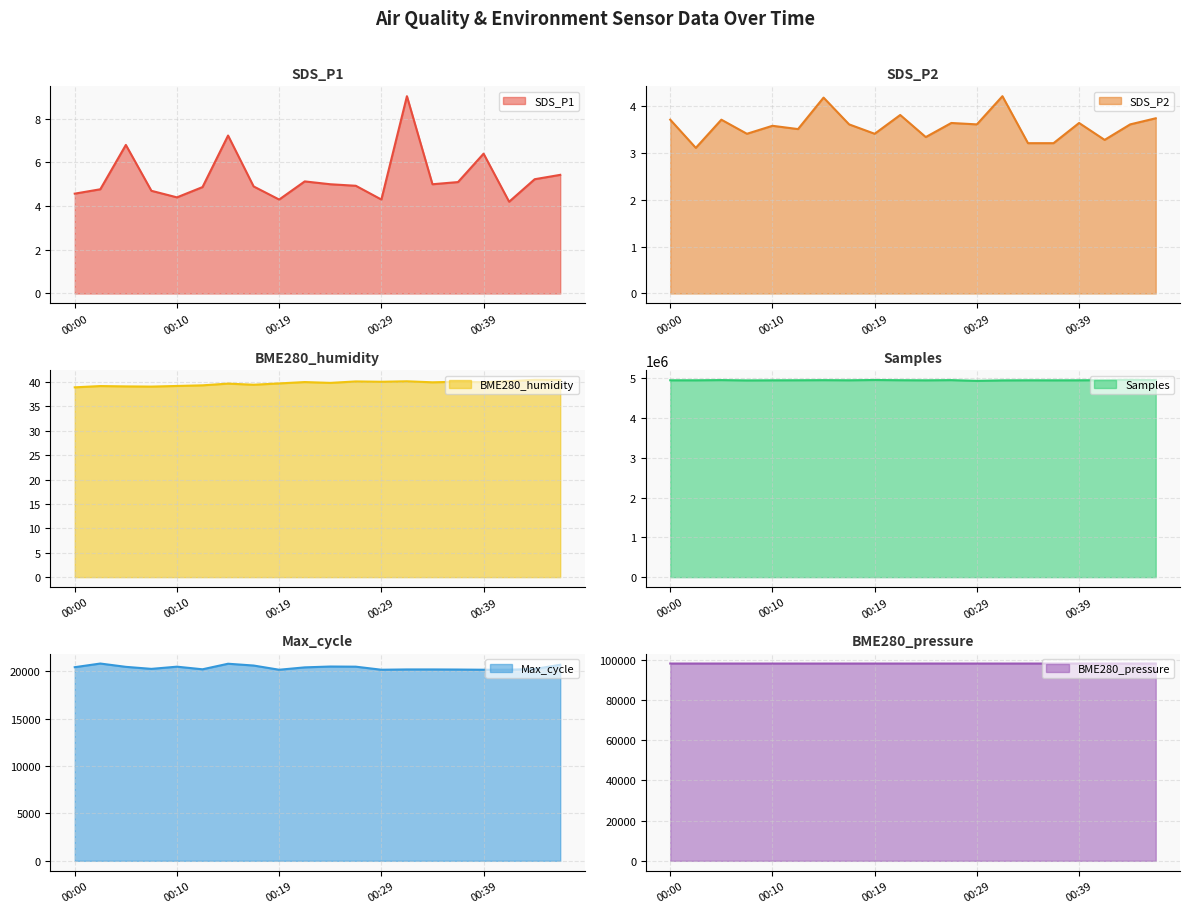

Which series changed the most between 00:19 and 00:39?

Samples